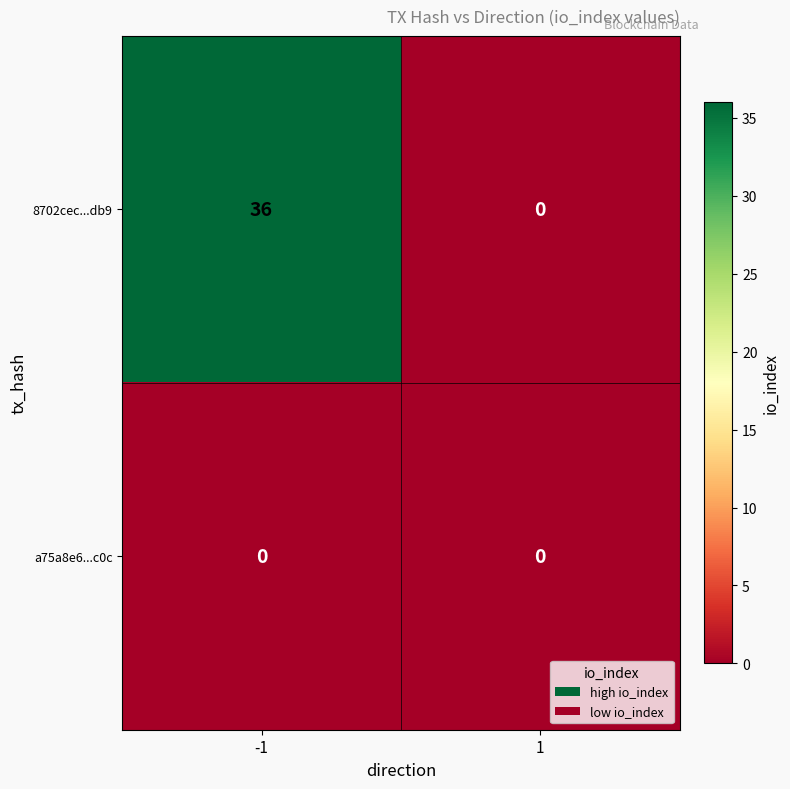

Which series changed the most between -1 and 1?

8702cec...db9